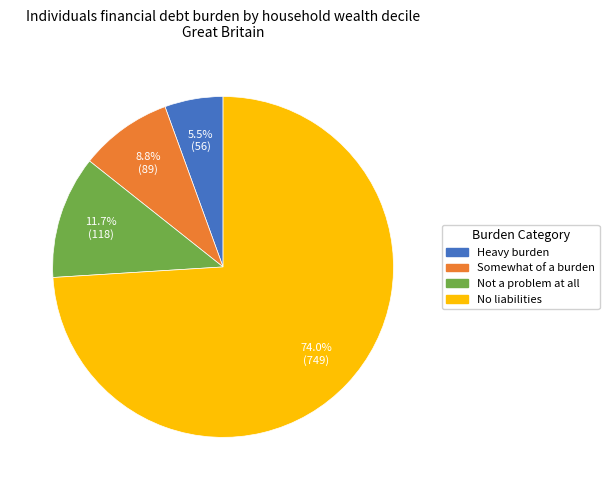

Does No liabilities represent more than half of the total?

Yes